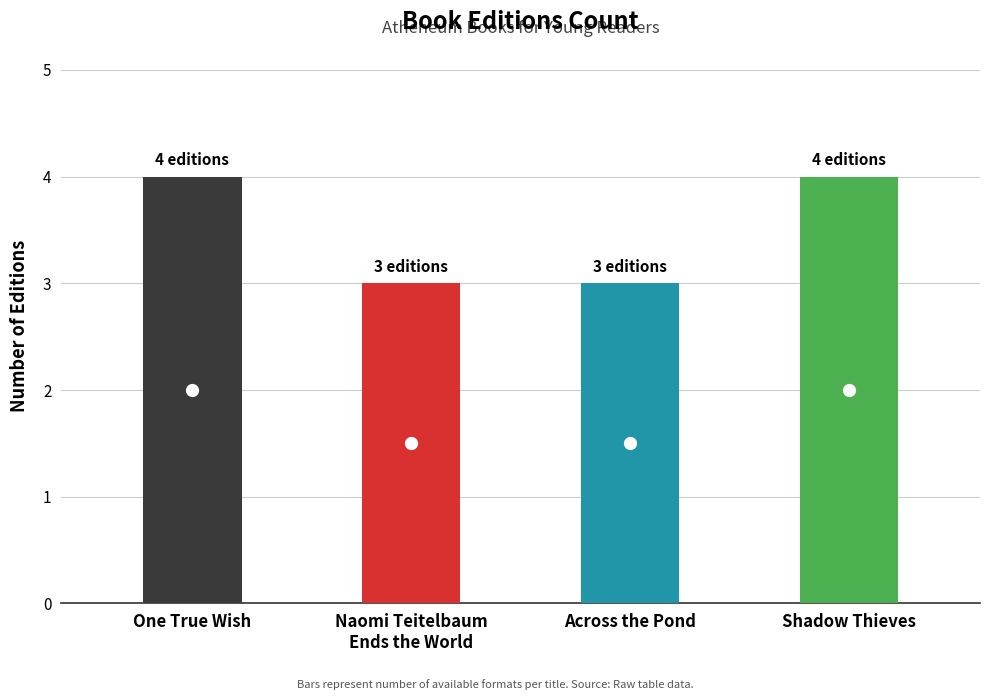

What is the sum of the values at One True Wish and Naomi Teitelbaum
Ends the World?

7